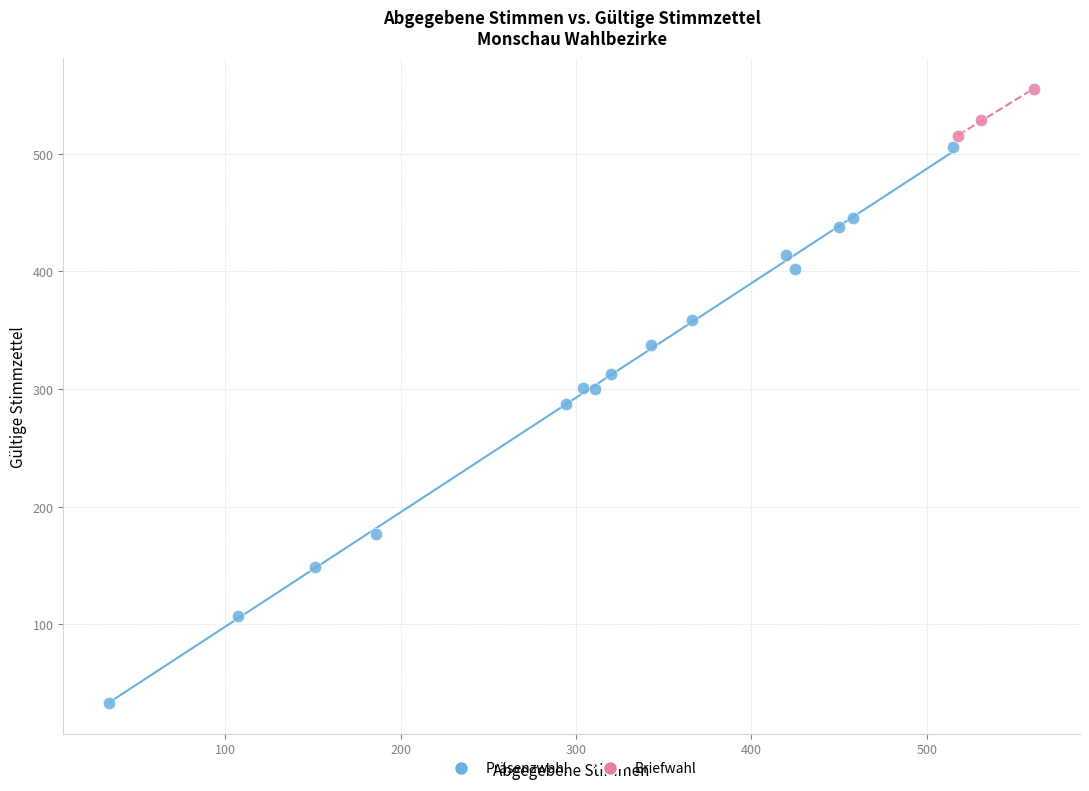

Which series reaches the minimum Y coordinate?

Präsenzwahl